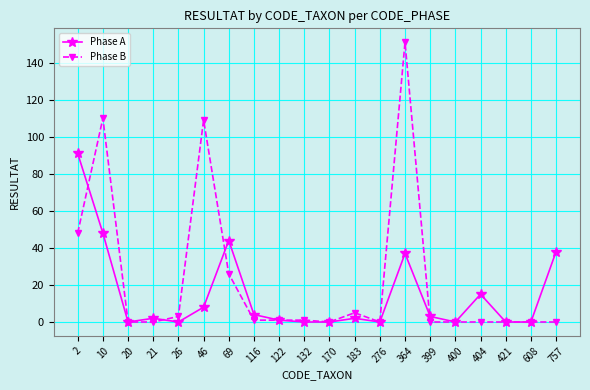

Reading left to right, what are all the values shown in this chart?

Phase A: 2=91	10=48	20=0	21=2	26=0	46=8	69=44	116=4	122=1	132=0	170=0	183=2	276=0	364=37	399=3	400=0	404=15	421=0	608=0	757=38
Phase B: 2=48	10=110	20=0	21=0	26=3	46=109	69=26	116=1	122=1	132=1	170=0	183=5	276=0	364=151	399=0	400=0	404=0	421=0	608=0	757=0